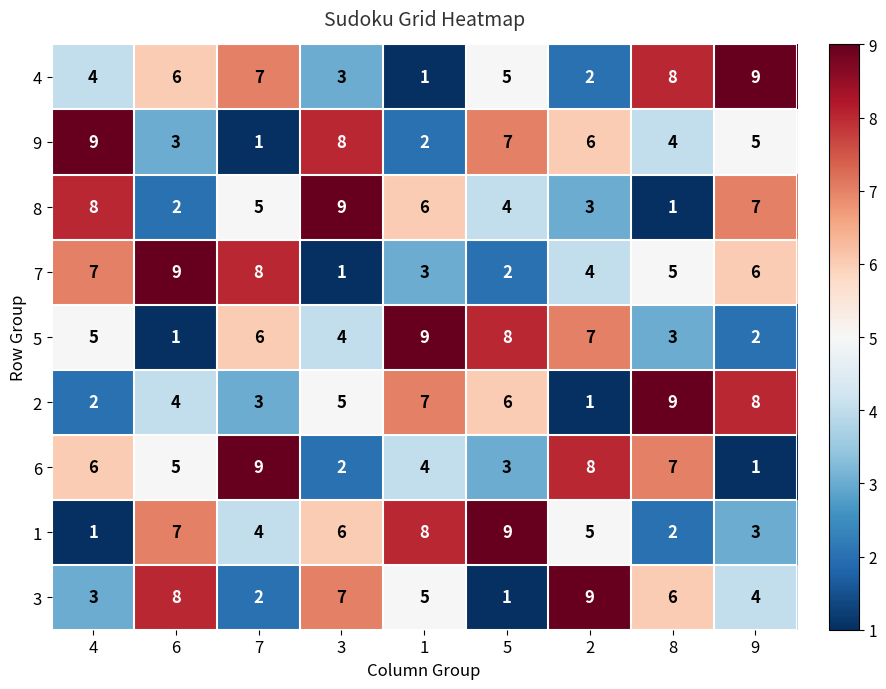

What is the maximum value for 7?

9